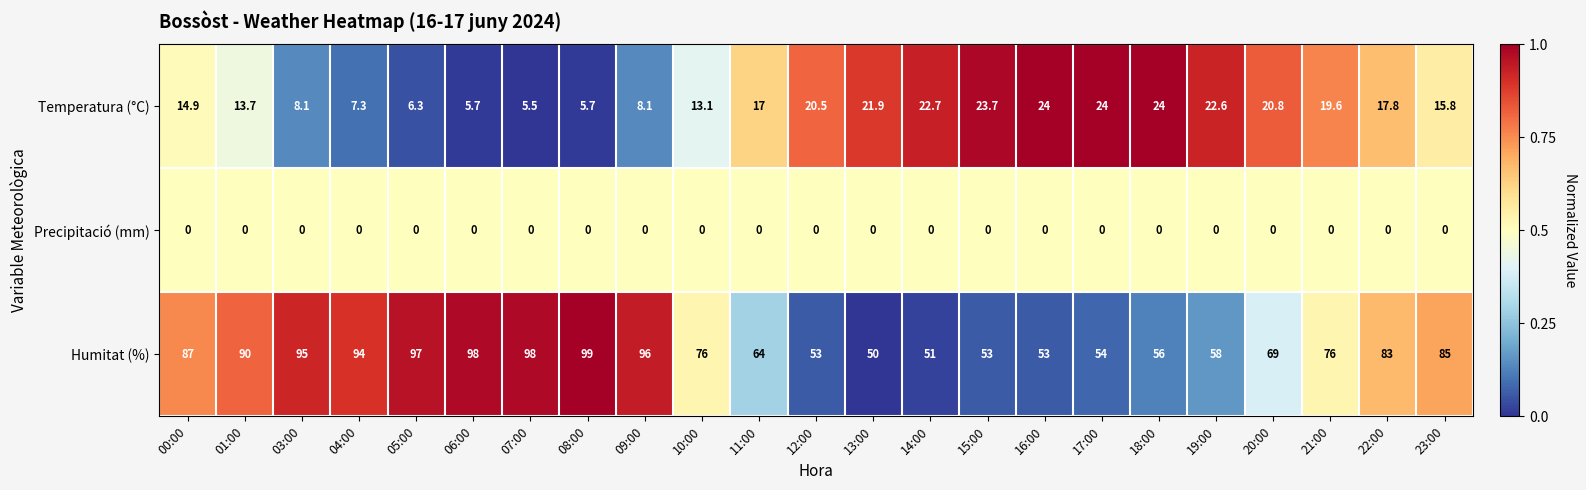

At which label is Temperatura (°C) closest to 14?

01:00